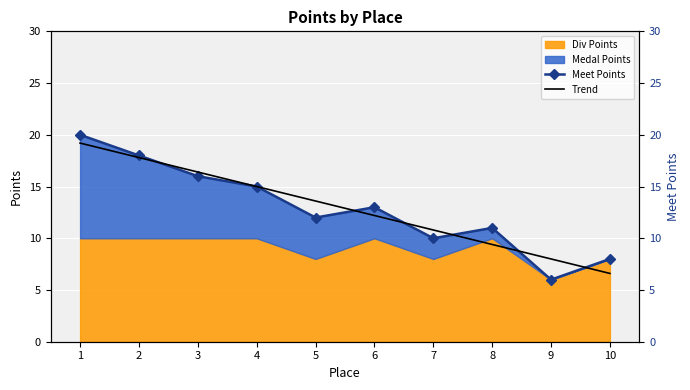

The Trend series shows 21.6 at 5. True or false?

False